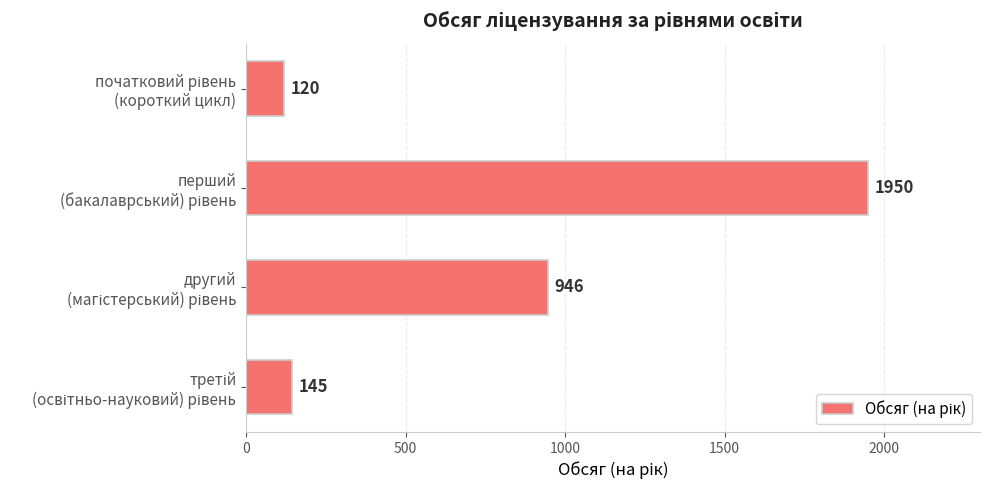

What is the minimum value shown in the chart?

120